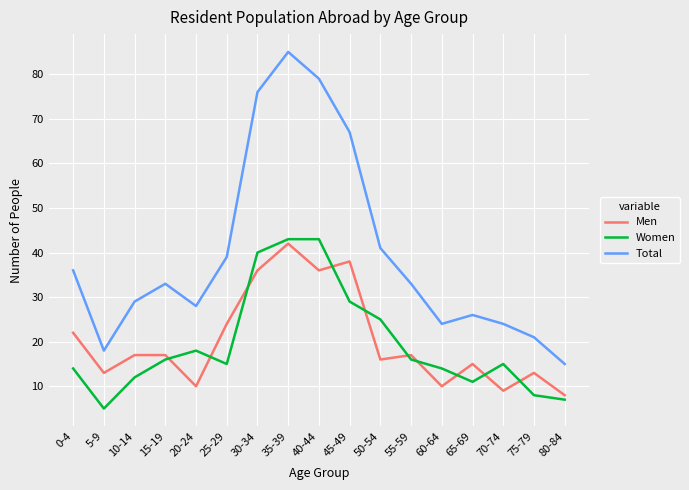

What position from the right is 80-84?

1